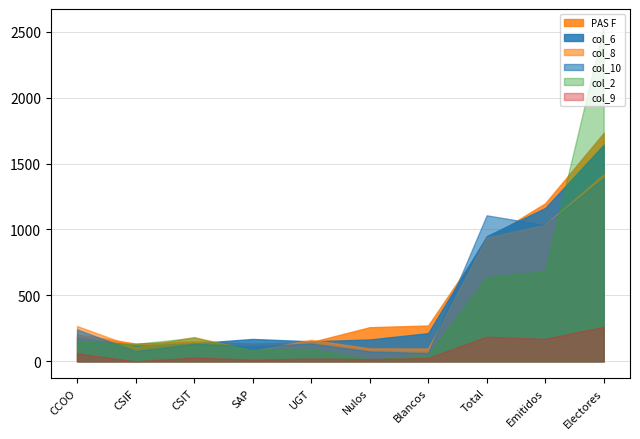

How many intersections are there between PAS F and col_6?

4